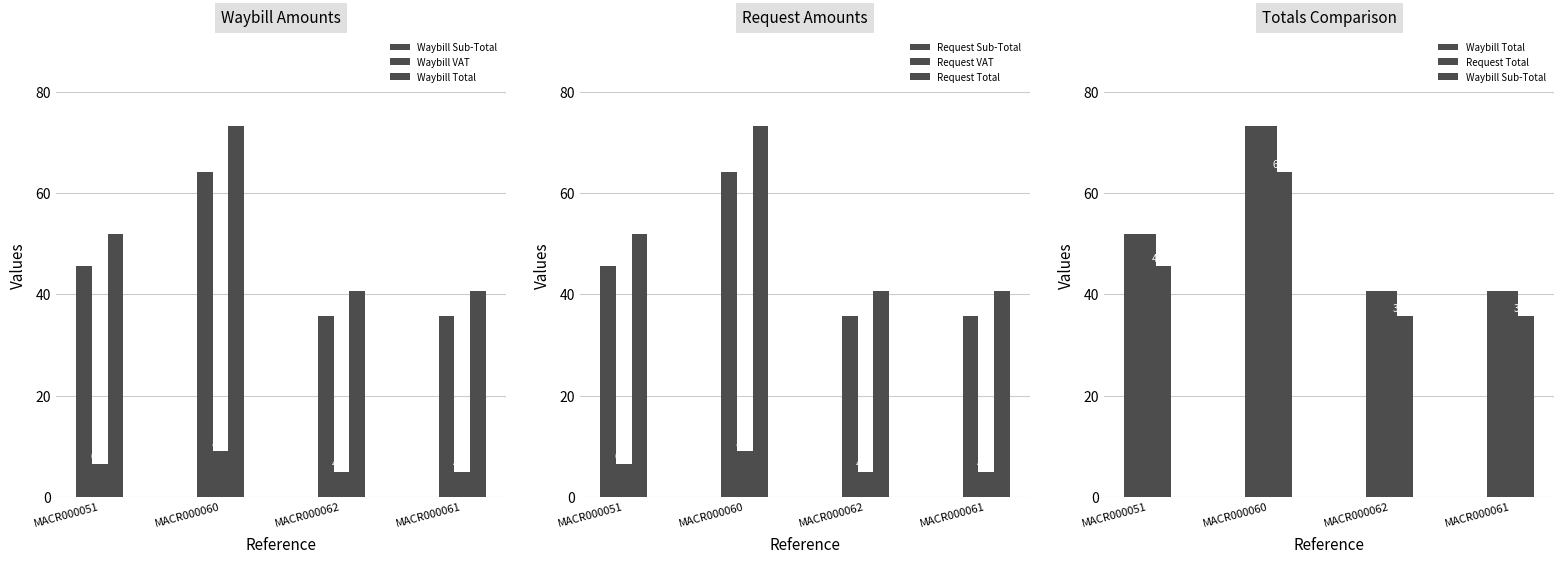

Rank the series at MACR000062 from lowest to highest value.

Waybill VAT, Request VAT, Waybill Sub-Total, Request Sub-Total, Waybill Total, Request Total